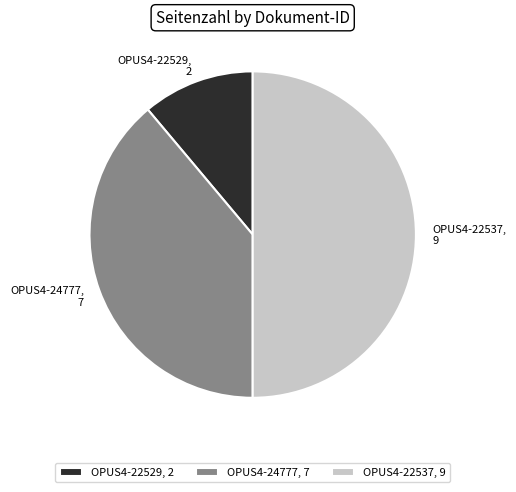

The OPUS4-22529 slice represents 11% of the pie. True or false?

True